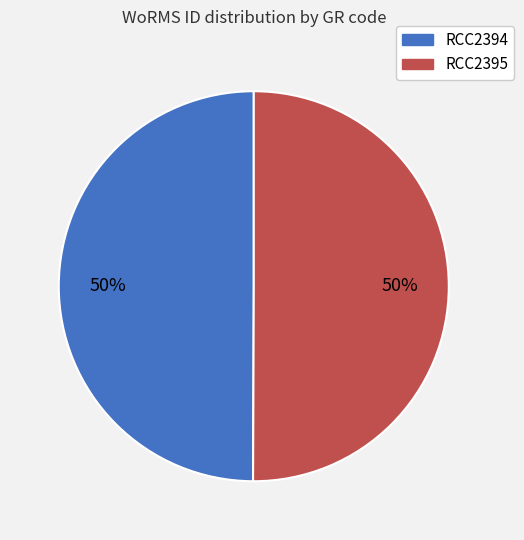

True or false: RCC2395 accounts for 41% of the total.

False